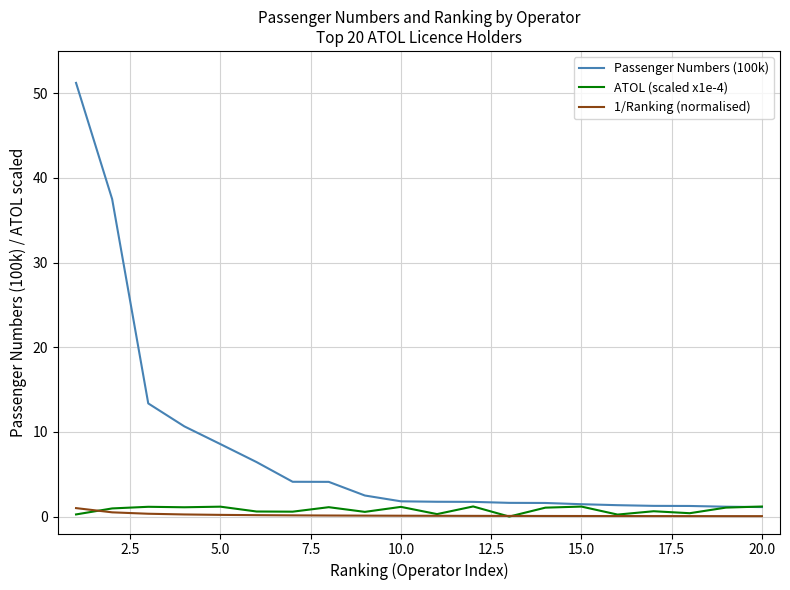

Which series has the largest range (max minus min)?

Passenger Numbers (100k)